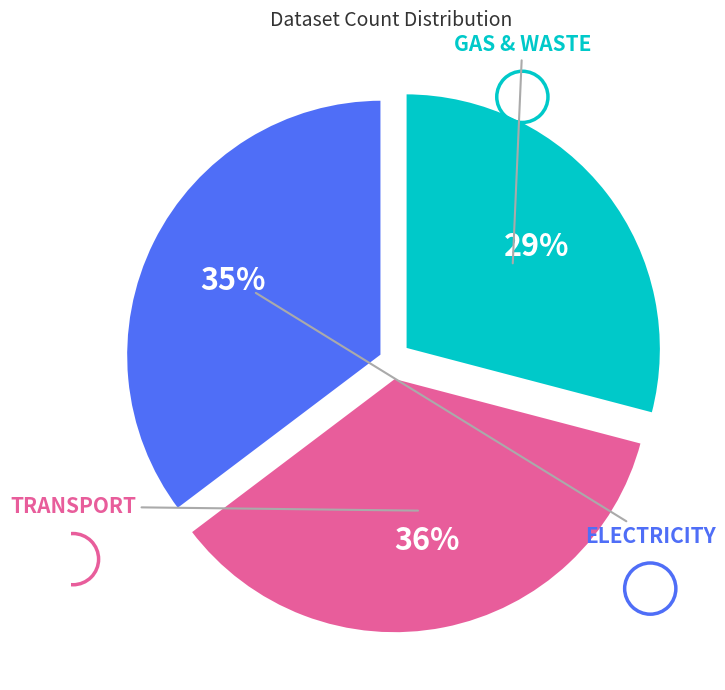

Does any single category account for the majority?

No